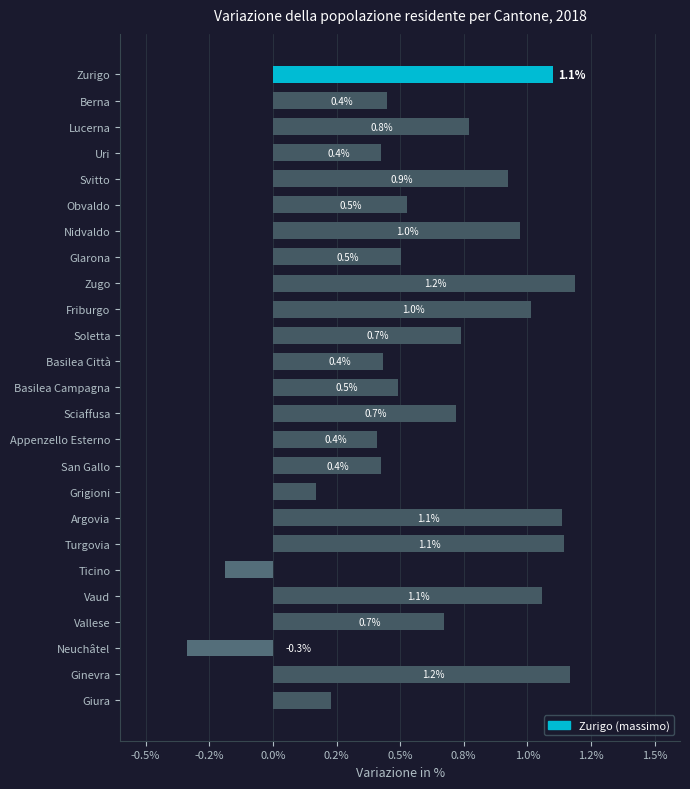

What is the greatest value displayed?

1.2